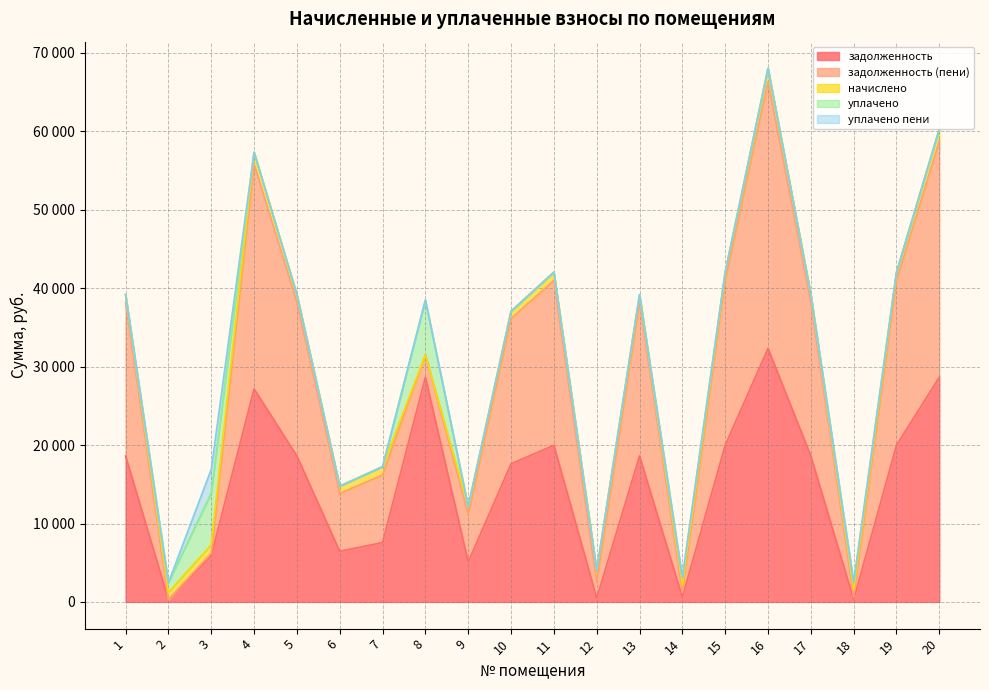

At which category does the chart reach its peak across all series?

16